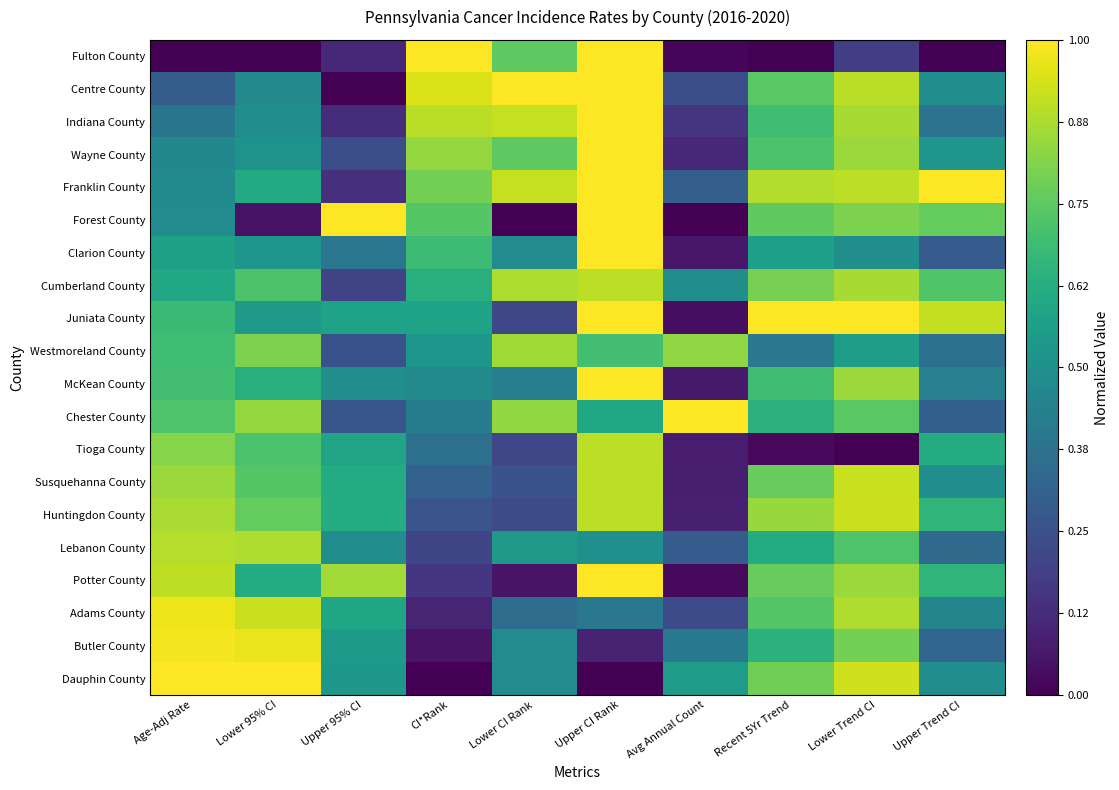

Reading right to left, what are all the values shown in this chart?

Fulton County: Upper Trend CI=0.0	Lower Trend CI=0.2	Recent 5Yr Trend=0.0	Avg Annual Count=0.0	Upper CI Rank=1.0	Lower CI Rank=0.8	CI*Rank=1.0	Upper 95% CI=0.1	Lower 95% CI=0.0	Age-Adj Rate=0.0
Centre County: Upper Trend CI=0.5	Lower Trend CI=0.9	Recent 5Yr Trend=0.7	Avg Annual Count=0.2	Upper CI Rank=1.0	Lower CI Rank=1.0	CI*Rank=0.9	Upper 95% CI=0.0	Lower 95% CI=0.5	Age-Adj Rate=0.3
Indiana County: Upper Trend CI=0.4	Lower Trend CI=0.9	Recent 5Yr Trend=0.7	Avg Annual Count=0.2	Upper CI Rank=1.0	Lower CI Rank=0.9	CI*Rank=0.9	Upper 95% CI=0.1	Lower 95% CI=0.5	Age-Adj Rate=0.4
Wayne County: Upper Trend CI=0.5	Lower Trend CI=0.8	Recent 5Yr Trend=0.7	Avg Annual Count=0.1	Upper CI Rank=1.0	Lower CI Rank=0.8	CI*Rank=0.8	Upper 95% CI=0.2	Lower 95% CI=0.5	Age-Adj Rate=0.5
Franklin County: Upper Trend CI=1.0	Lower Trend CI=0.9	Recent 5Yr Trend=0.9	Avg Annual Count=0.3	Upper CI Rank=1.0	Lower CI Rank=0.9	CI*Rank=0.8	Upper 95% CI=0.1	Lower 95% CI=0.6	Age-Adj Rate=0.5
Forest County: Upper Trend CI=0.8	Lower Trend CI=0.8	Recent 5Yr Trend=0.8	Avg Annual Count=0.0	Upper CI Rank=1.0	Lower CI Rank=0.0	CI*Rank=0.7	Upper 95% CI=1.0	Lower 95% CI=0.0	Age-Adj Rate=0.5
Clarion County: Upper Trend CI=0.3	Lower Trend CI=0.5	Recent 5Yr Trend=0.6	Avg Annual Count=0.1	Upper CI Rank=1.0	Lower CI Rank=0.5	CI*Rank=0.7	Upper 95% CI=0.4	Lower 95% CI=0.5	Age-Adj Rate=0.6
Cumberland County: Upper Trend CI=0.7	Lower Trend CI=0.9	Recent 5Yr Trend=0.8	Avg Annual Count=0.5	Upper CI Rank=0.9	Lower CI Rank=0.9	CI*Rank=0.6	Upper 95% CI=0.2	Lower 95% CI=0.7	Age-Adj Rate=0.6
Juniata County: Upper Trend CI=0.9	Lower Trend CI=1.0	Recent 5Yr Trend=1.0	Avg Annual Count=0.0	Upper CI Rank=1.0	Lower CI Rank=0.2	CI*Rank=0.6	Upper 95% CI=0.6	Lower 95% CI=0.5	Age-Adj Rate=0.7
Westmoreland County: Upper Trend CI=0.4	Lower Trend CI=0.6	Recent 5Yr Trend=0.4	Avg Annual Count=0.8	Upper CI Rank=0.7	Lower CI Rank=0.9	CI*Rank=0.5	Upper 95% CI=0.3	Lower 95% CI=0.8	Age-Adj Rate=0.7
McKean County: Upper Trend CI=0.4	Lower Trend CI=0.8	Recent 5Yr Trend=0.7	Avg Annual Count=0.1	Upper CI Rank=1.0	Lower CI Rank=0.4	CI*Rank=0.5	Upper 95% CI=0.5	Lower 95% CI=0.6	Age-Adj Rate=0.7
Chester County: Upper Trend CI=0.3	Lower Trend CI=0.7	Recent 5Yr Trend=0.6	Avg Annual Count=1.0	Upper CI Rank=0.6	Lower CI Rank=0.8	CI*Rank=0.4	Upper 95% CI=0.3	Lower 95% CI=0.8	Age-Adj Rate=0.7
Tioga County: Upper Trend CI=0.6	Lower Trend CI=0.0	Recent 5Yr Trend=0.0	Avg Annual Count=0.1	Upper CI Rank=0.9	Lower CI Rank=0.2	CI*Rank=0.4	Upper 95% CI=0.6	Lower 95% CI=0.7	Age-Adj Rate=0.8
Susquehanna County: Upper Trend CI=0.5	Lower Trend CI=0.9	Recent 5Yr Trend=0.8	Avg Annual Count=0.1	Upper CI Rank=0.9	Lower CI Rank=0.2	CI*Rank=0.3	Upper 95% CI=0.6	Lower 95% CI=0.7	Age-Adj Rate=0.9
Huntingdon County: Upper Trend CI=0.7	Lower Trend CI=0.9	Recent 5Yr Trend=0.8	Avg Annual Count=0.1	Upper CI Rank=0.9	Lower CI Rank=0.2	CI*Rank=0.3	Upper 95% CI=0.6	Lower 95% CI=0.8	Age-Adj Rate=0.9
Lebanon County: Upper Trend CI=0.3	Lower Trend CI=0.7	Recent 5Yr Trend=0.6	Avg Annual Count=0.3	Upper CI Rank=0.5	Lower CI Rank=0.5	CI*Rank=0.2	Upper 95% CI=0.5	Lower 95% CI=0.9	Age-Adj Rate=0.9
Potter County: Upper Trend CI=0.7	Lower Trend CI=0.8	Recent 5Yr Trend=0.8	Avg Annual Count=0.0	Upper CI Rank=1.0	Lower CI Rank=0.1	CI*Rank=0.2	Upper 95% CI=0.9	Lower 95% CI=0.6	Age-Adj Rate=0.9
Adams County: Upper Trend CI=0.5	Lower Trend CI=0.9	Recent 5Yr Trend=0.7	Avg Annual Count=0.2	Upper CI Rank=0.4	Lower CI Rank=0.4	CI*Rank=0.1	Upper 95% CI=0.6	Lower 95% CI=0.9	Age-Adj Rate=1.0
Butler County: Upper Trend CI=0.3	Lower Trend CI=0.8	Recent 5Yr Trend=0.6	Avg Annual Count=0.4	Upper CI Rank=0.1	Lower CI Rank=0.5	CI*Rank=0.1	Upper 95% CI=0.5	Lower 95% CI=1.0	Age-Adj Rate=1.0
Dauphin County: Upper Trend CI=0.5	Lower Trend CI=0.9	Recent 5Yr Trend=0.8	Avg Annual Count=0.6	Upper CI Rank=0.0	Lower CI Rank=0.5	CI*Rank=0.0	Upper 95% CI=0.5	Lower 95% CI=1.0	Age-Adj Rate=1.0